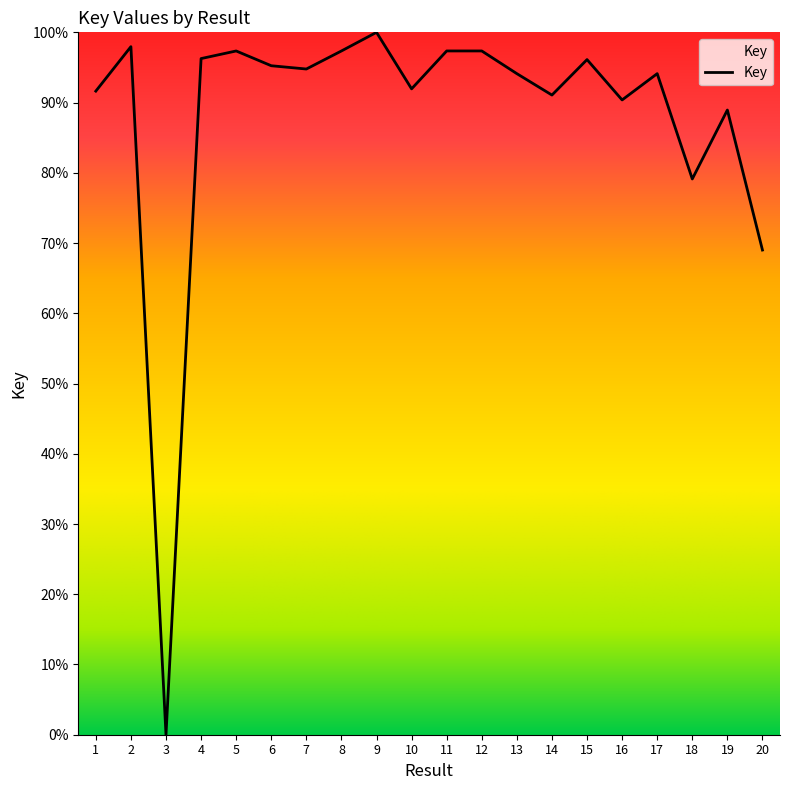

Where is the first local maximum?

2